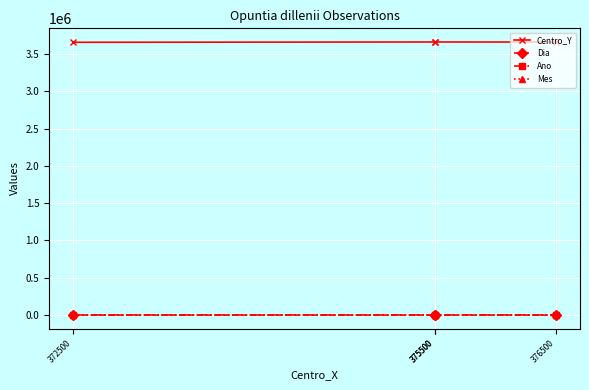

Which label corresponds to the smallest value in the chart?

375500